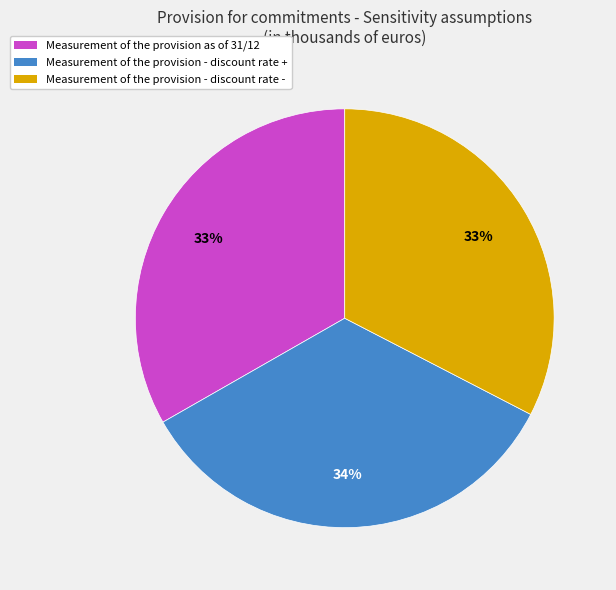

To the nearest percent, what is the average slice percentage?

33%